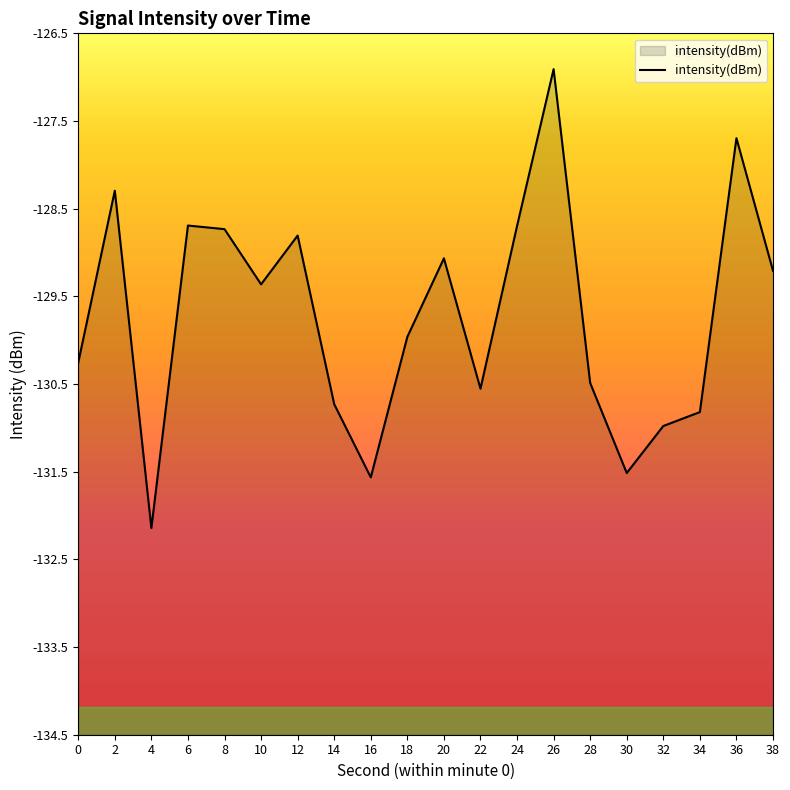

List the labels in order of value, largest first.

26, 36, 2, 6, 24, 8, 12, 20, 38, 10, 18, 0, 28, 22, 14, 34, 32, 30, 16, 4